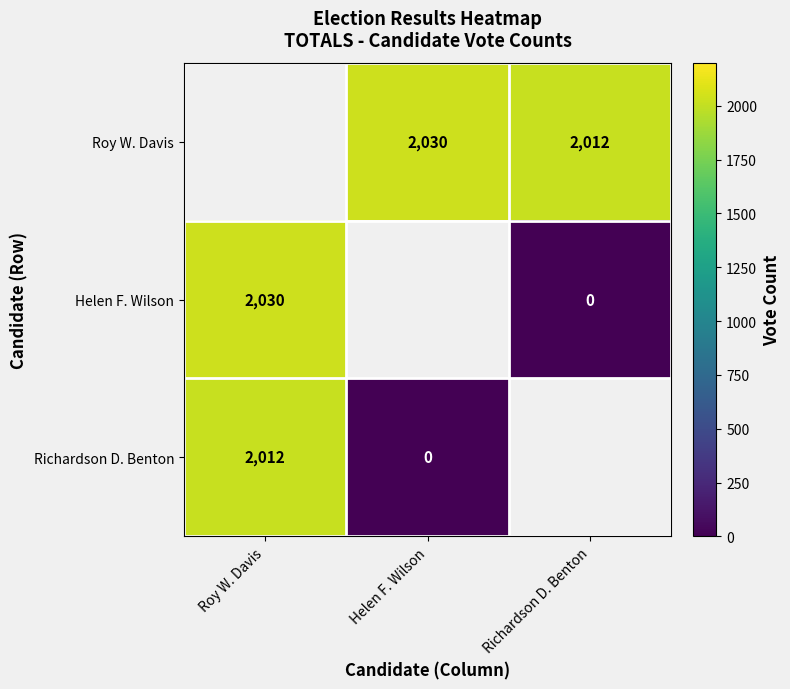

What is the maximum value shown in the chart?

2030.0